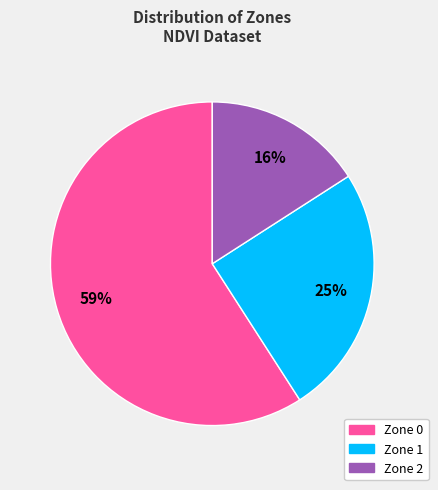

Is the sum of Zone 0 and Zone 2 greater than half?

Yes